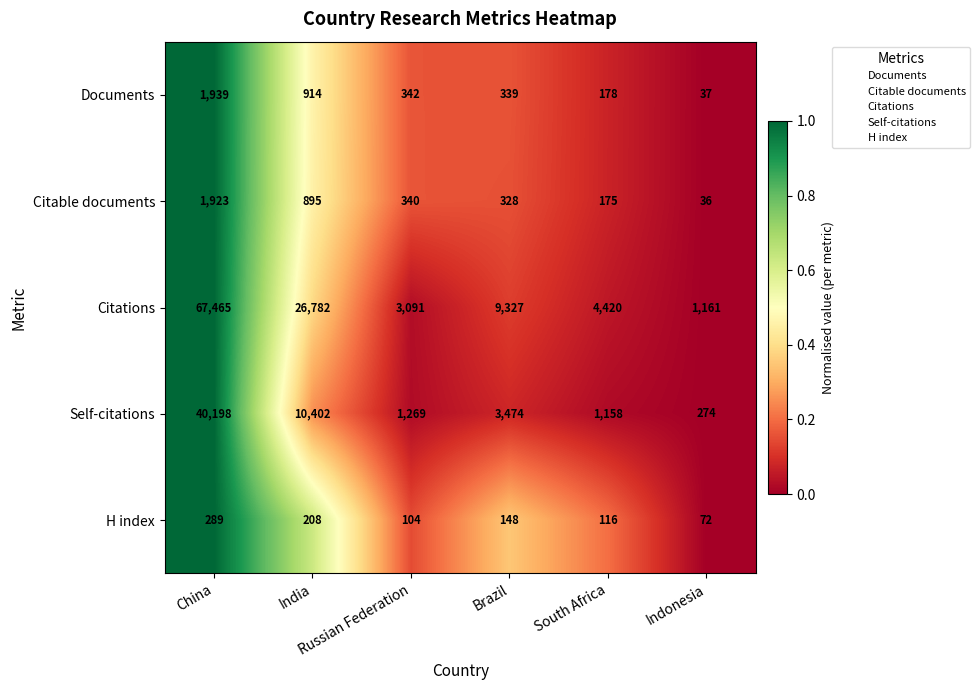

What is the lowest value of the Documents series?

37